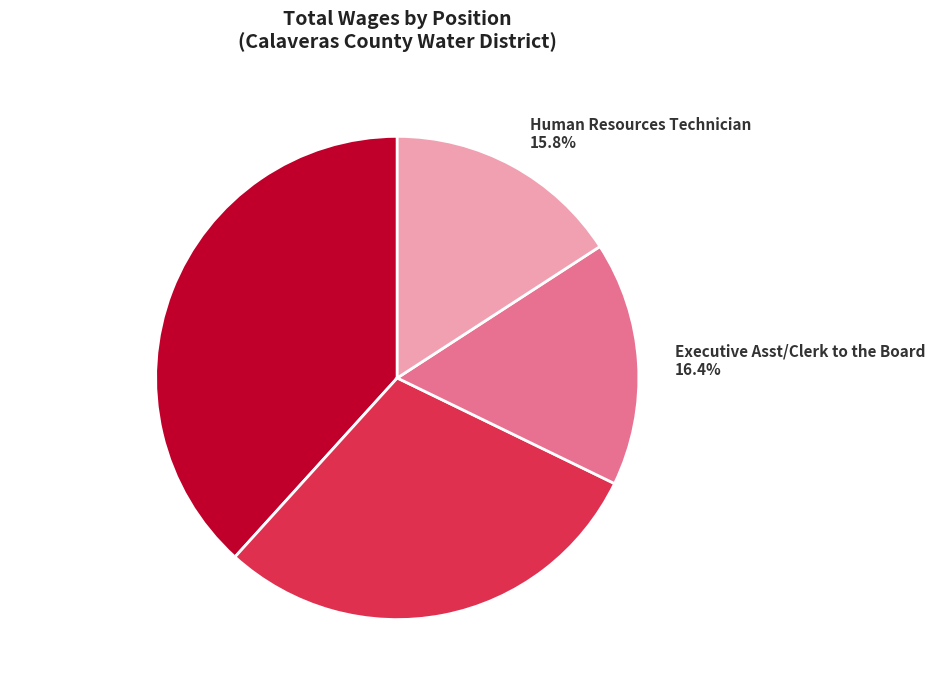

Which has a higher value, General Manager or Human Resources Manager?

General Manager